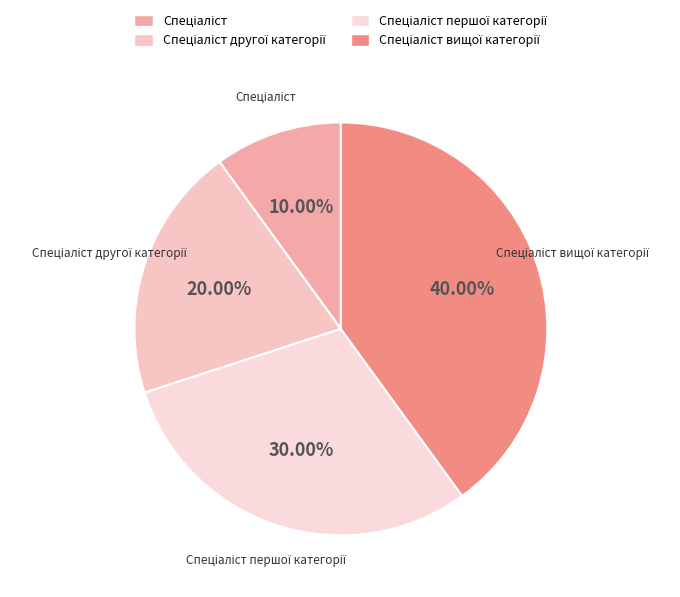

Is there a majority slice in this chart?

No